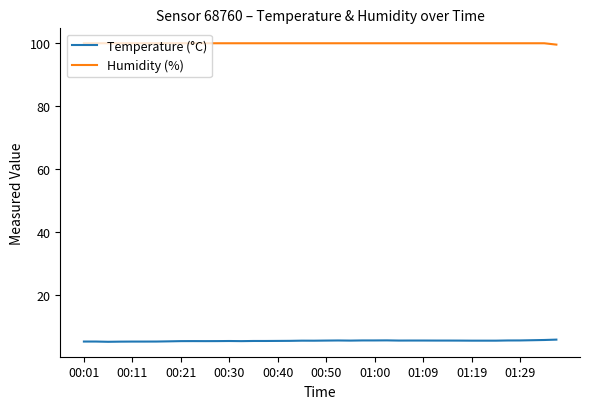

What is the sum of all Humidity (%) values?

3999.2